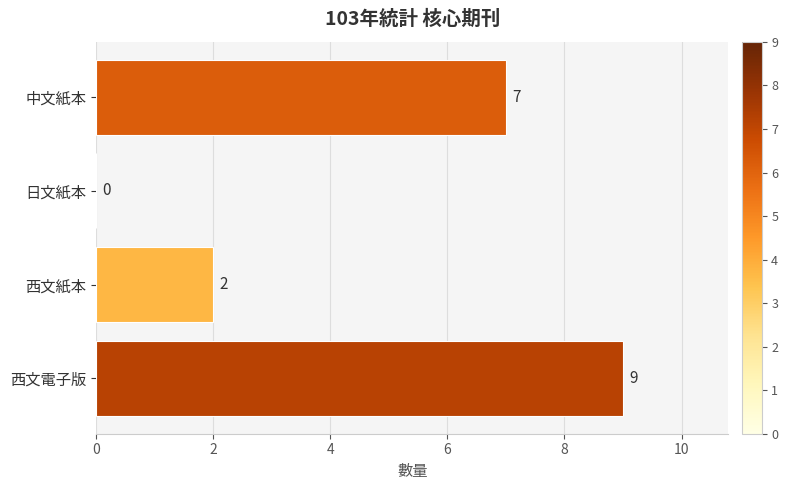

The chart shows a value of 0 at 日文紙本. True or false?

True